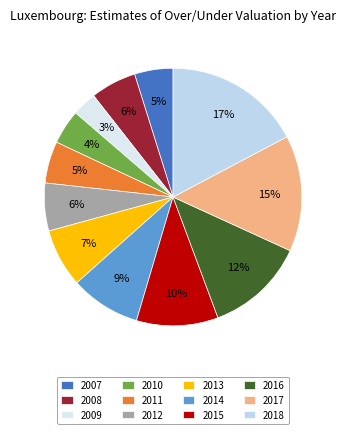

What is the smallest slice in the pie chart?

2009